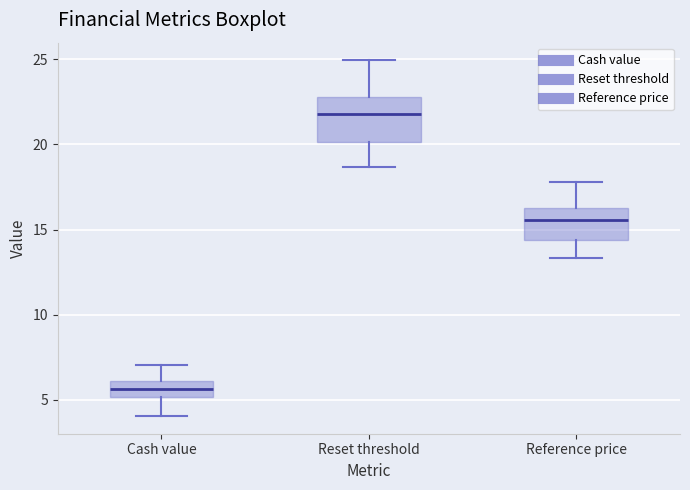

Reading left to right, transcribe this box plot: for each box, give where its median line is, the range the box spans, and where its two whiskers end, as read against the y-axis. The values are not printed on the chart, so give them approximately, as read against the axis.

Cash value: median 5.5, box 5.0 to 6.0, whiskers 4.0 to 7.0
Reset threshold: median 22.0, box 20.0 to 23.0, whiskers 18.5 to 25.0
Reference price: median 15.5, box 14.5 to 16.5, whiskers 13.5 to 18.0